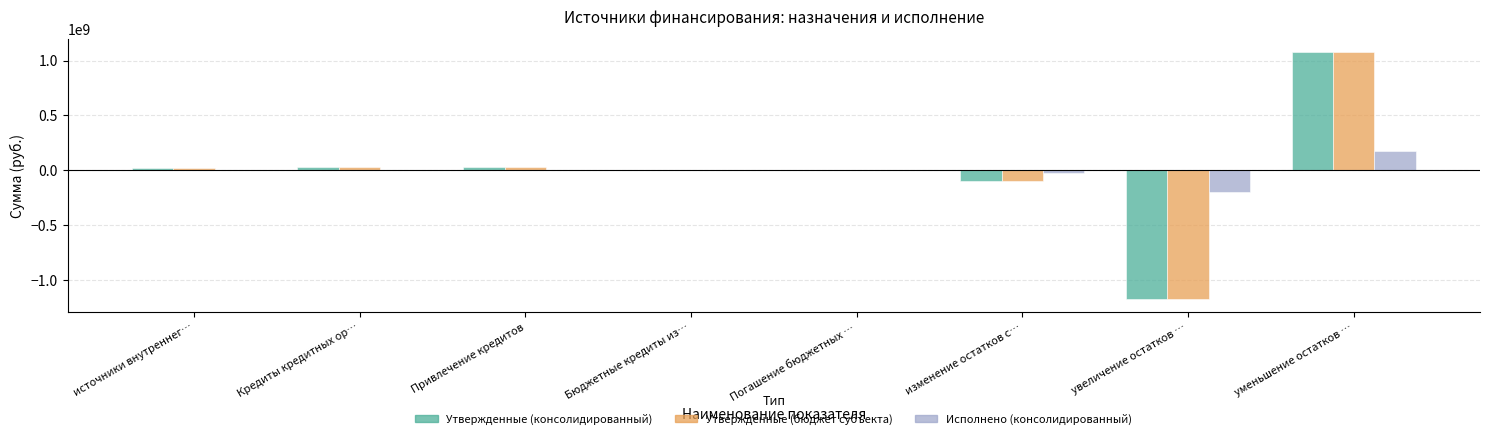

What is the maximum value shown in the chart?

1081188500.0